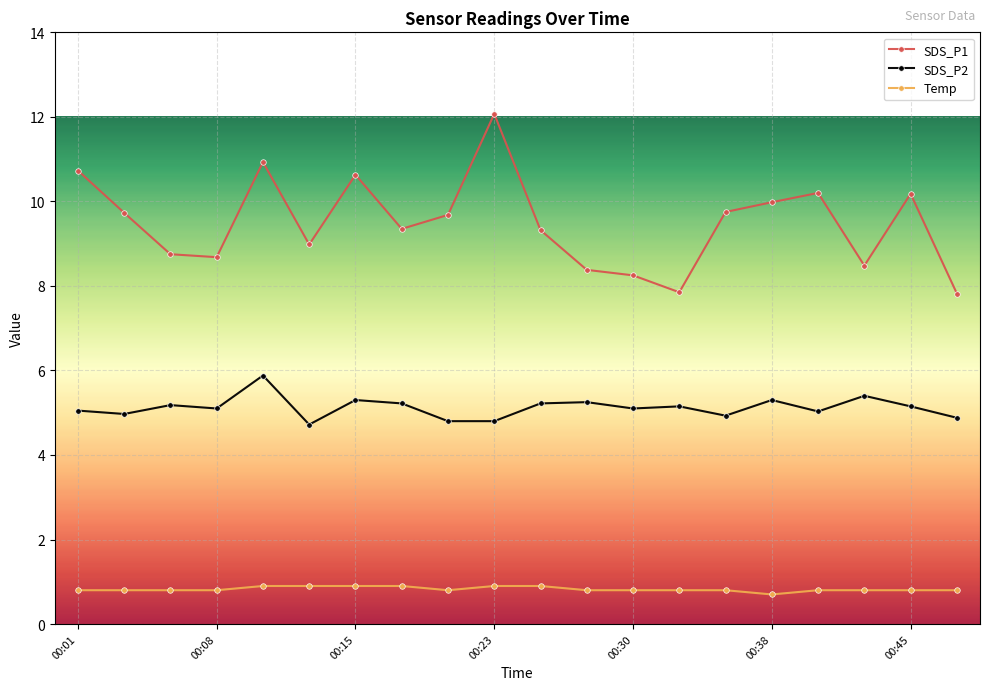

How many series are shown in this chart?

3